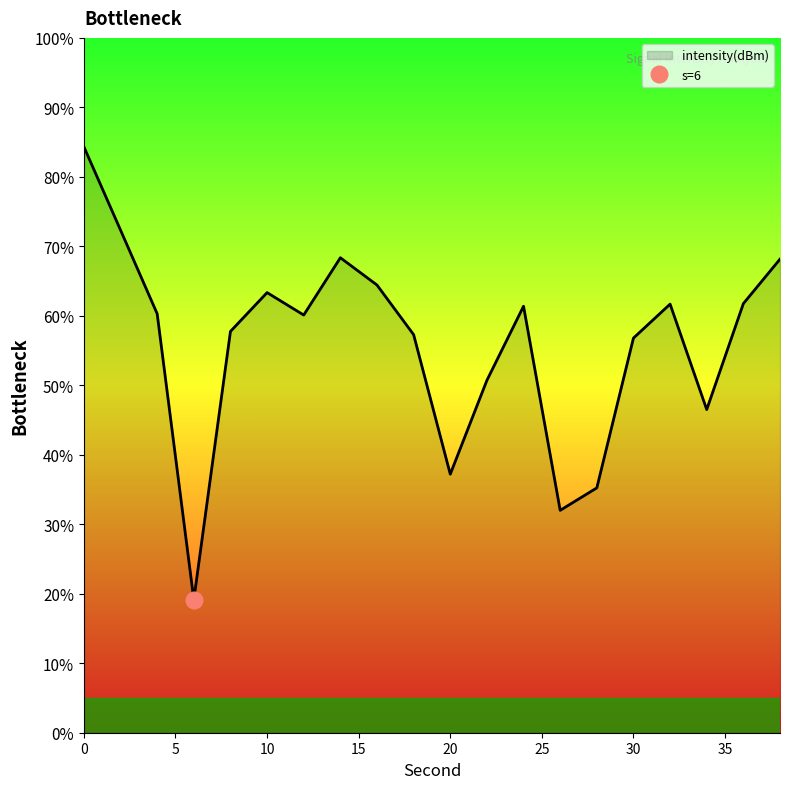

Does the chart display data point markers on the line(s)?

No